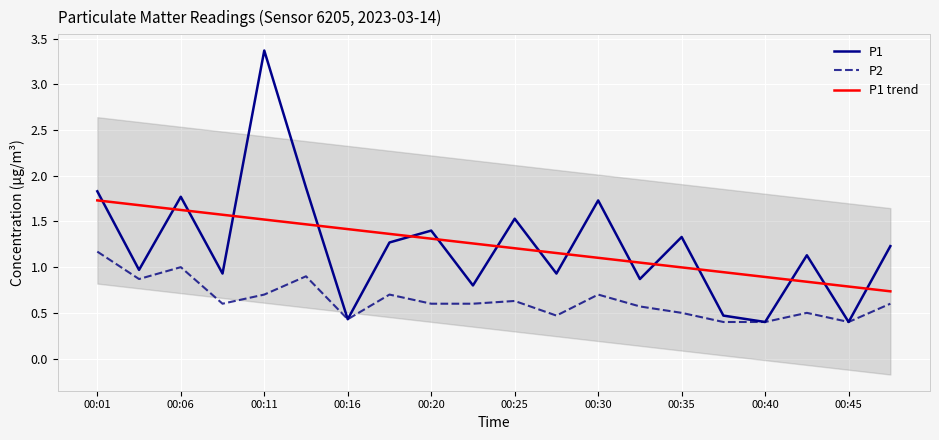

How many data points does each series have?

20